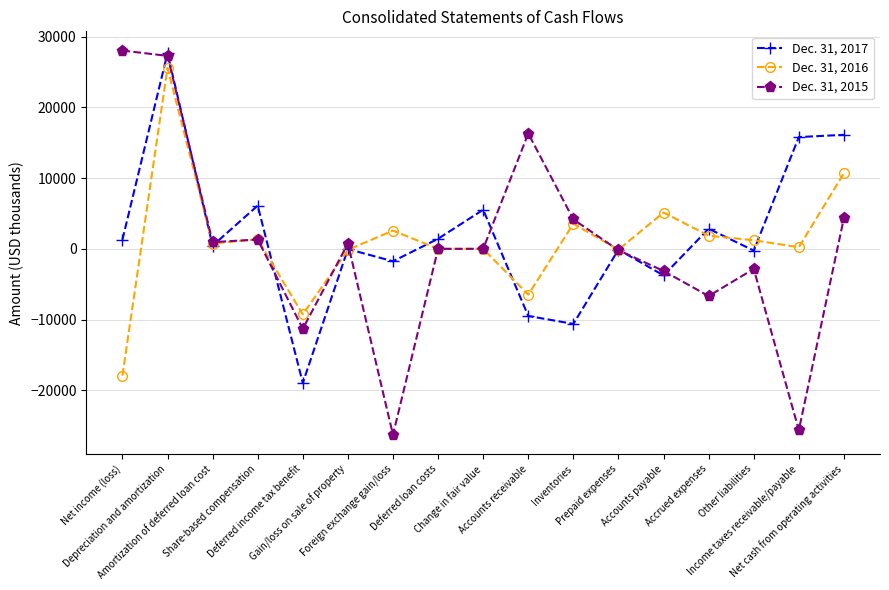

List the series in order of their peak value, lowest first.

Dec. 31, 2016, Dec. 31, 2017, Dec. 31, 2015